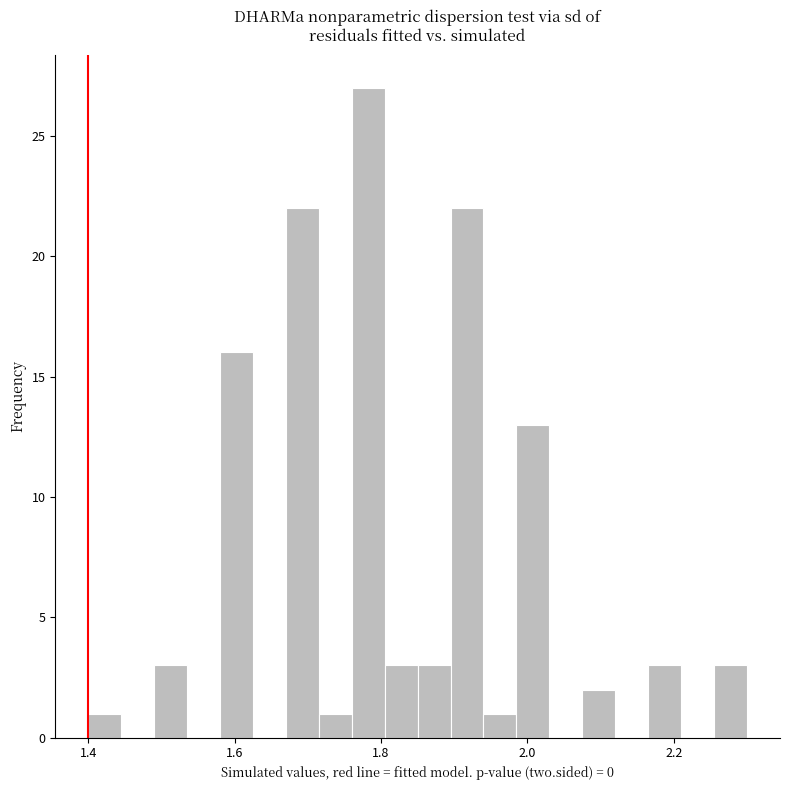

Around what value on the x-axis is the tallest bar? Give the approximate position of its centre, as read against the axis.

1.78